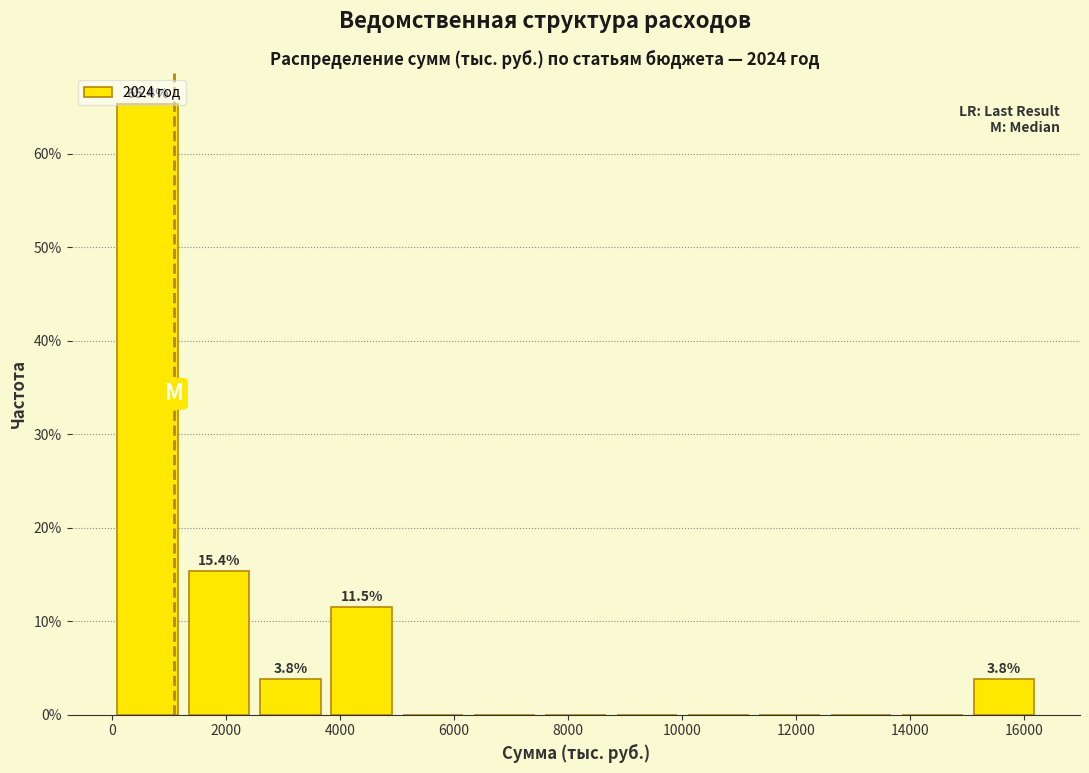

Over which range of the x-axis is the bar tallest?

0 to 1200